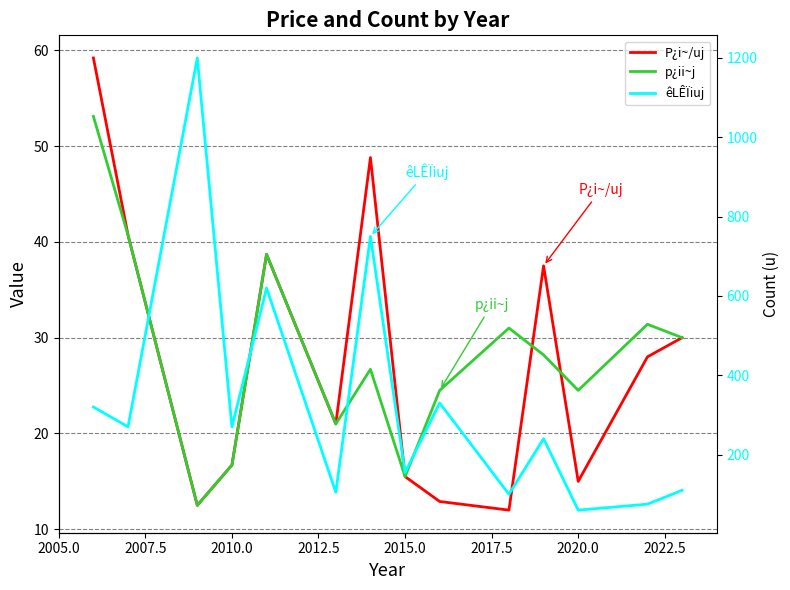

Which series changed the most between 2010.0 and 2015.0?

êLÊÏiuj